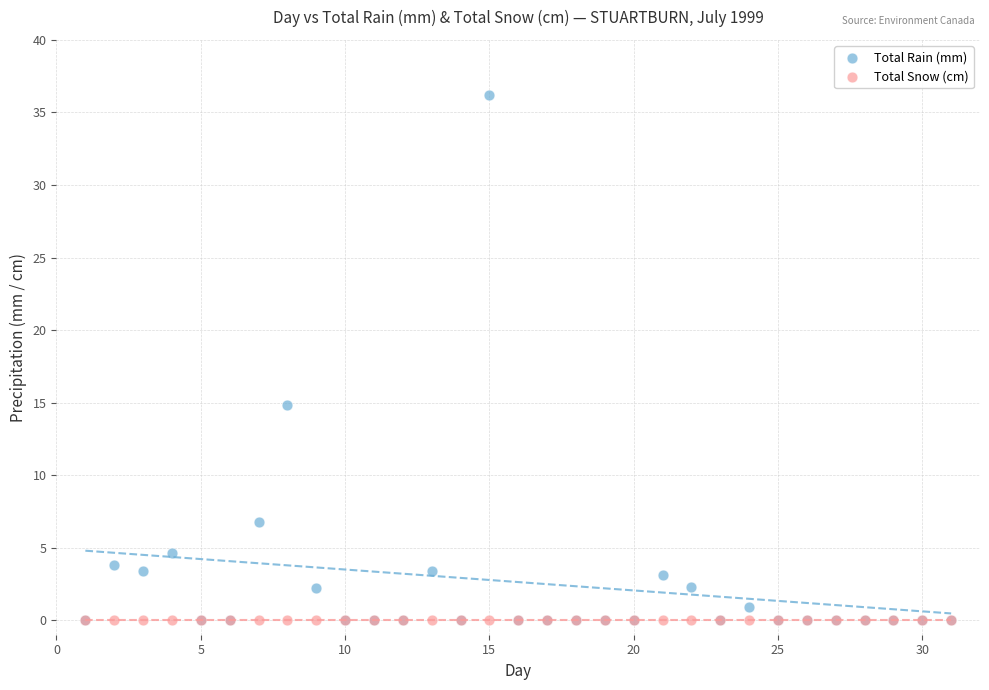

Across all series, what Y value is closest to 18?

14.8